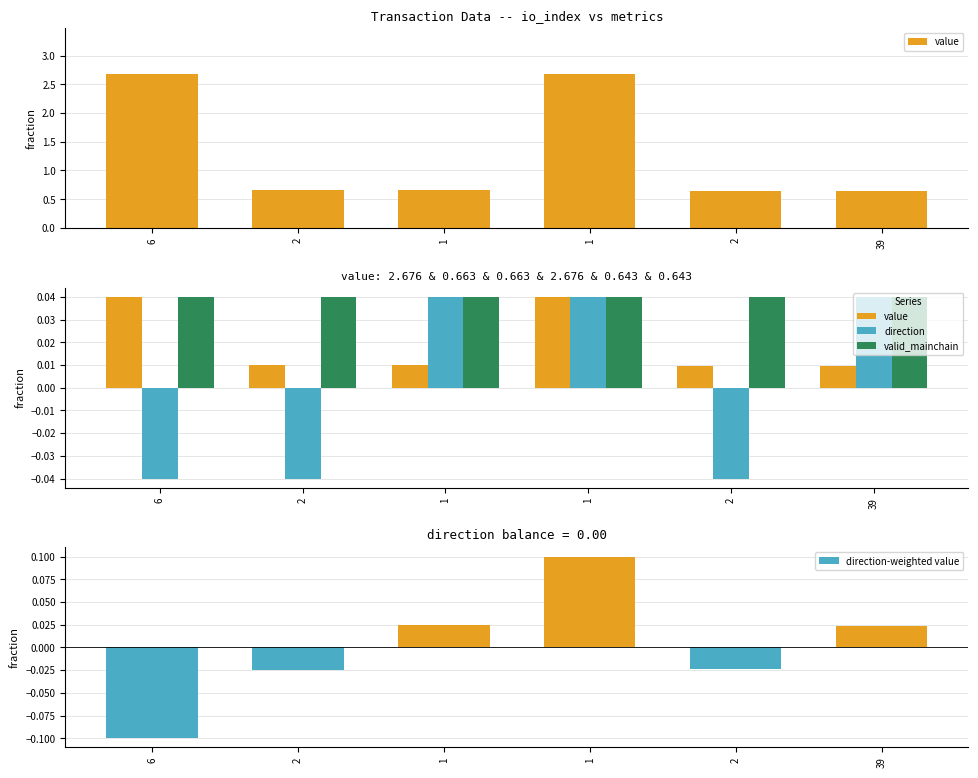

At 2, list the series in order from largest to smallest.

valid_mainchain, value, direction-weighted value, direction